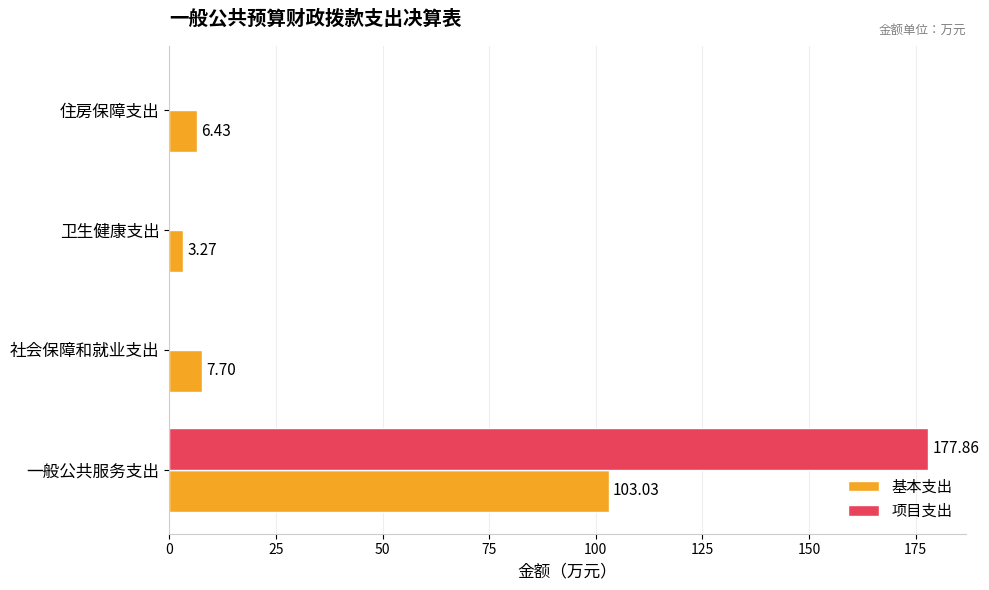

Which series changed the most between 卫生健康支出 and 住房保障支出?

基本支出